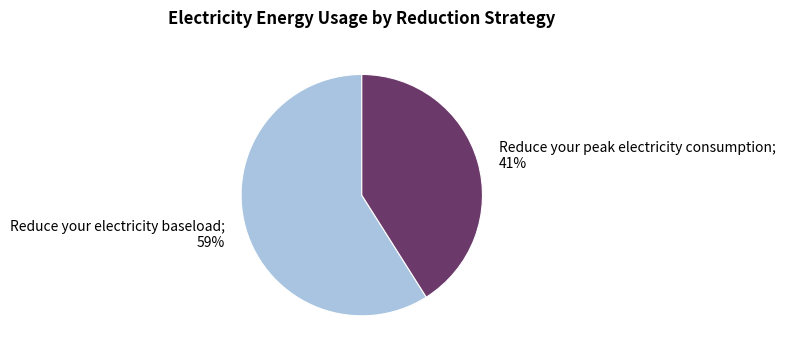

Approximately how many times larger is the value at Reduce your peak electricity consumption compared to Reduce your electricity baseload?

0.7